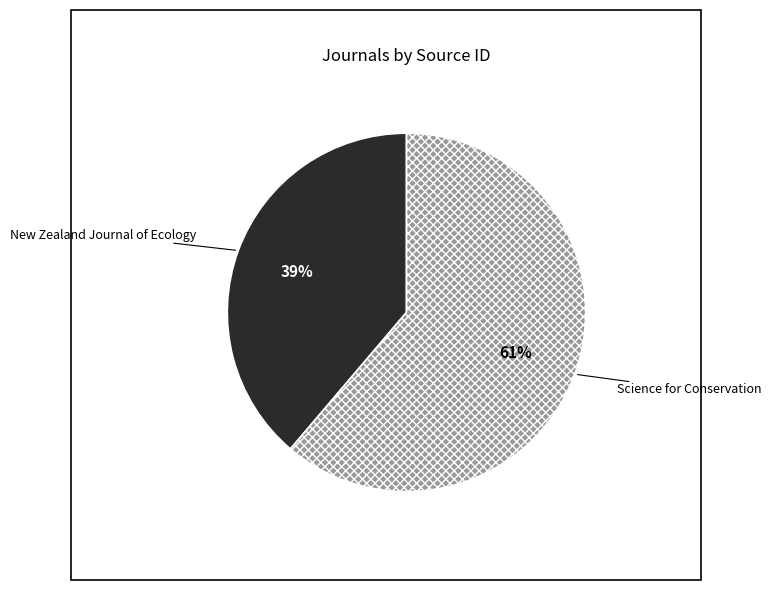

What is the ratio of the value at New Zealand Journal of Ecology to the value at Science for Conservation?

0.6